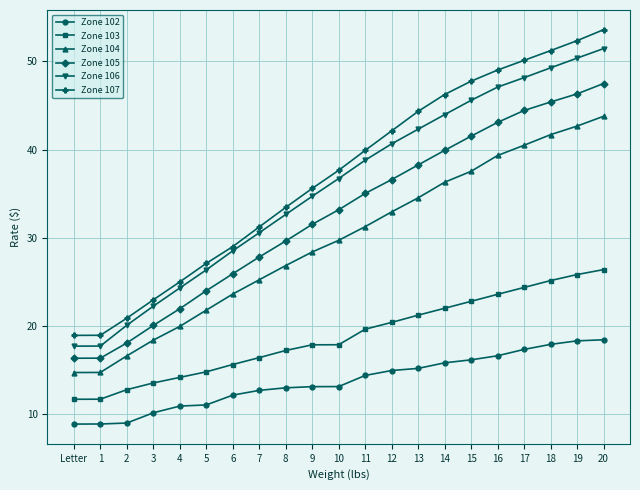

How many lines are shown in the chart?

6